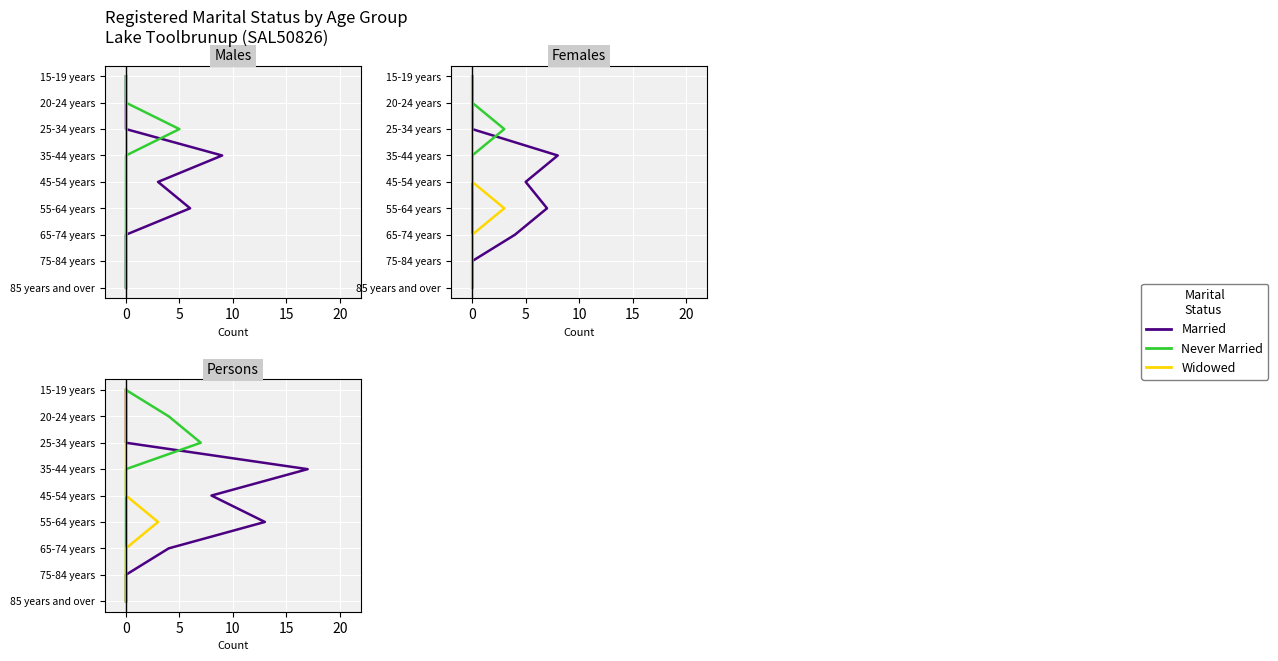

The value of Never Married at 0 is 1. True or false?

False